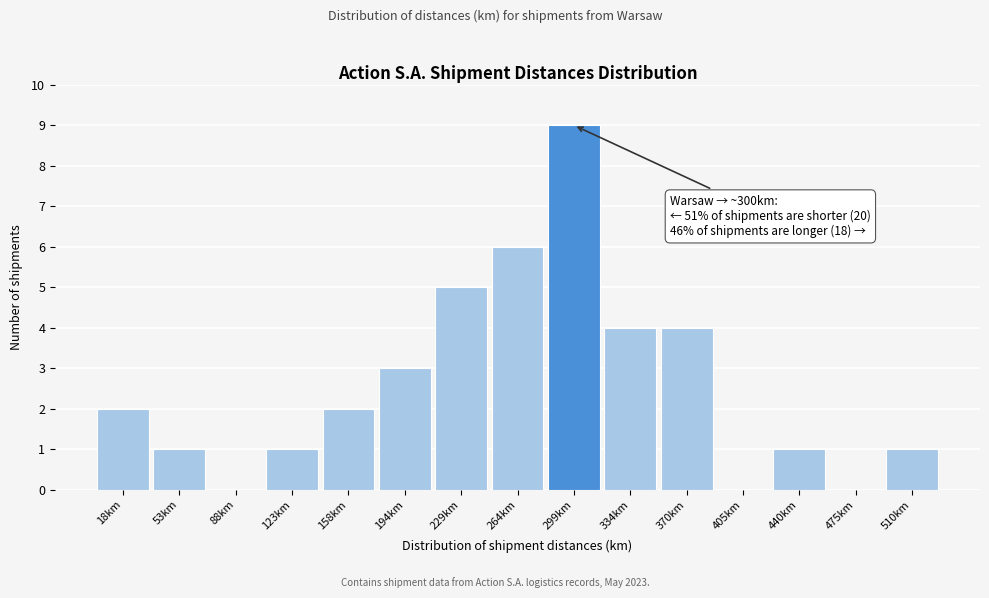

Reading right to left, what are all the values shown in this chart?

510km=1	475km=0	440km=1	405km=0	370km=4	334km=4	299km=9	264km=6	229km=5	194km=3	158km=2	123km=1	88km=0	53km=1	18km=2